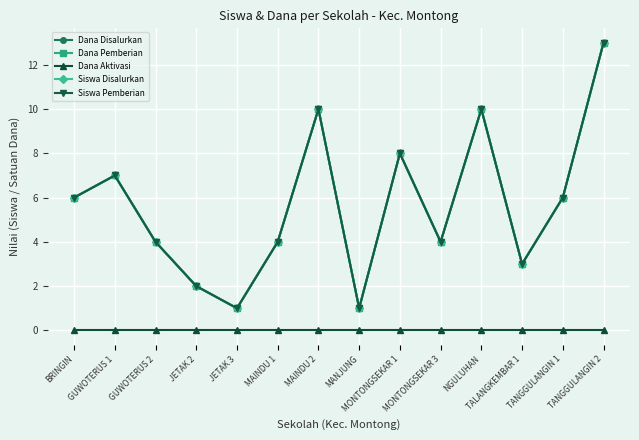

Reading left to right, extract all data points from this chart.

Dana Disalurkan: 6.0	7.0	4.0	2.0	1.0	4.0	10.0	1.0	8.0	4.0	10.0	3.0	6.0	13.0
Dana Pemberian: 6.0	7.0	4.0	2.0	1.0	4.0	10.0	1.0	8.0	4.0	10.0	3.0	6.0	13.0
Dana Aktivasi: 0.0	0.0	0.0	0.0	0.0	0.0	0.0	0.0	0.0	0.0	0.0	0.0	0.0	0.0
Siswa Disalurkan: 6.0	7.0	4.0	2.0	1.0	4.0	10.0	1.0	8.0	4.0	10.0	3.0	6.0	13.0
Siswa Pemberian: 6.0	7.0	4.0	2.0	1.0	4.0	10.0	1.0	8.0	4.0	10.0	3.0	6.0	13.0